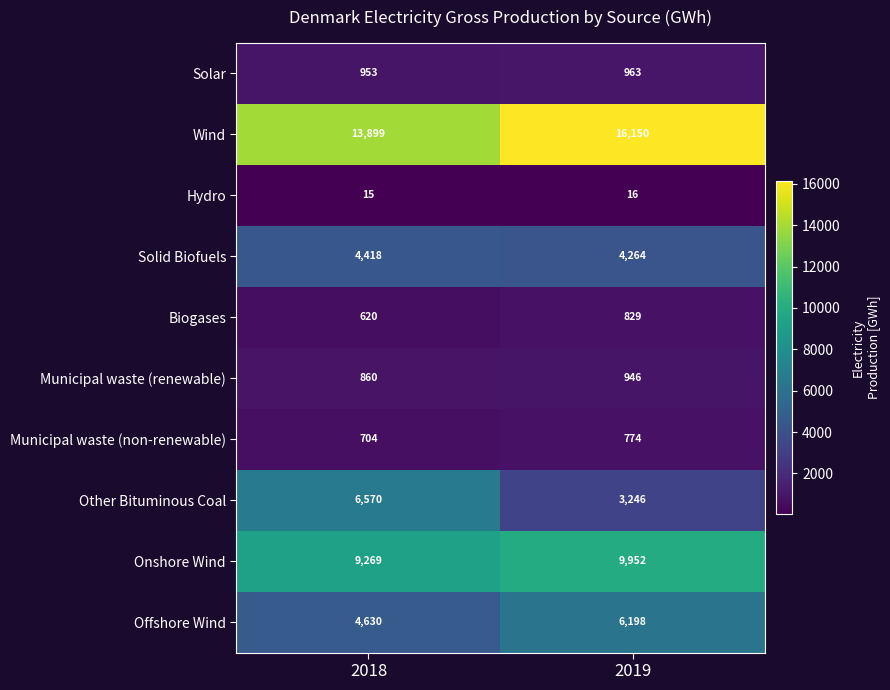

Reading right to left, extract all data points from this chart.

Solar: 2019=963	2018=953
Wind: 2019=16150	2018=13899
Hydro: 2019=16	2018=15
Solid Biofuels: 2019=4264	2018=4418
Biogases: 2019=829	2018=620
Municipal waste (renewable): 2019=946	2018=860
Municipal waste (non-renewable): 2019=774	2018=704
Other Bituminous Coal: 2019=3246	2018=6570
Onshore Wind: 2019=9952	2018=9269
Offshore Wind: 2019=6198	2018=4630